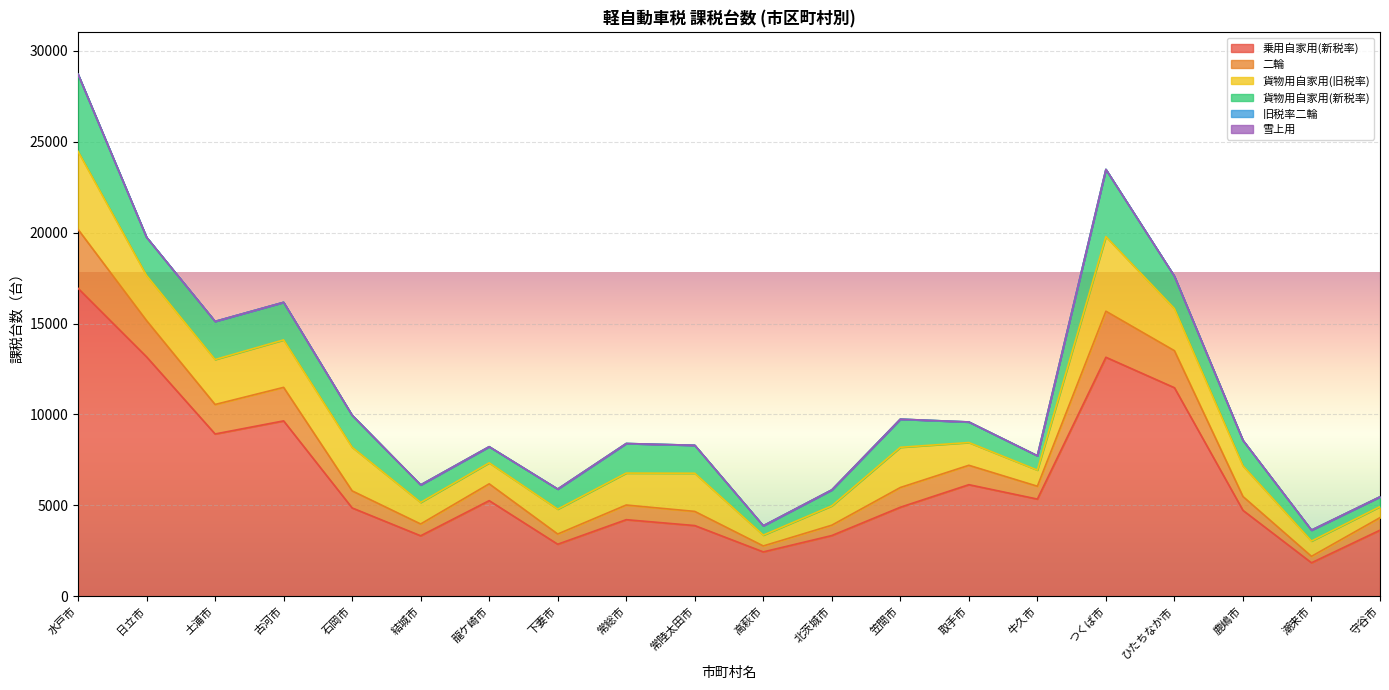

Where does the 貨物用自家用(旧税率) series first go above 1756?

水戸市